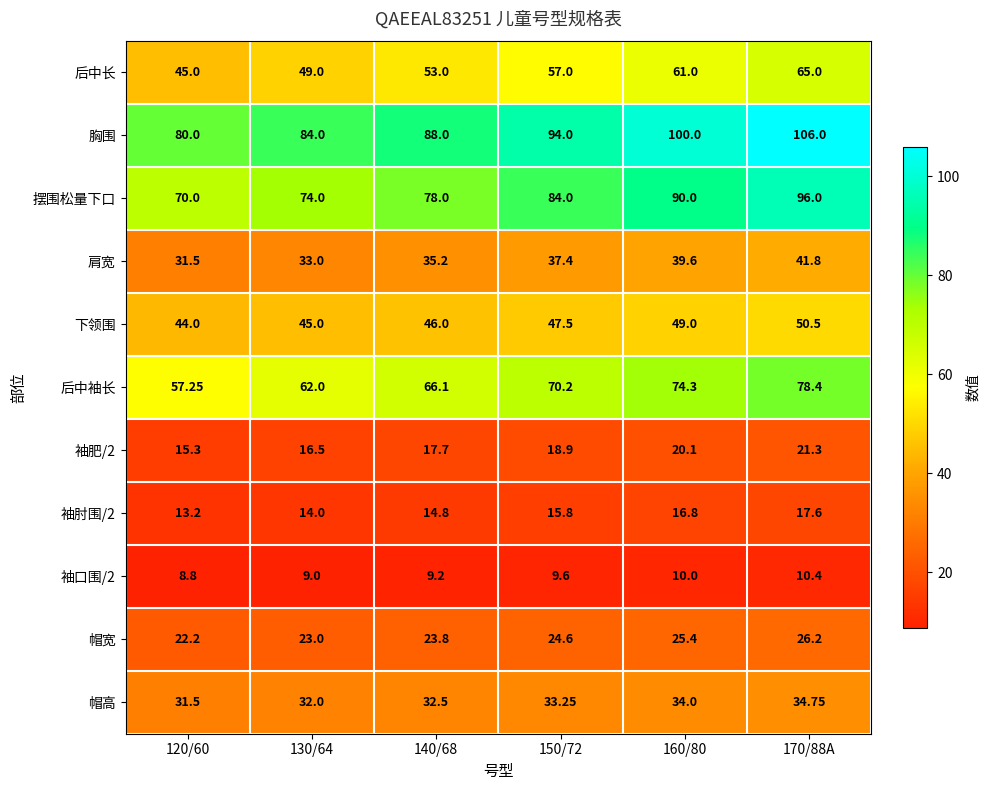

Is the value of 帽高 at 170/88A greater than the value of 下领围 at 170/88A?

No